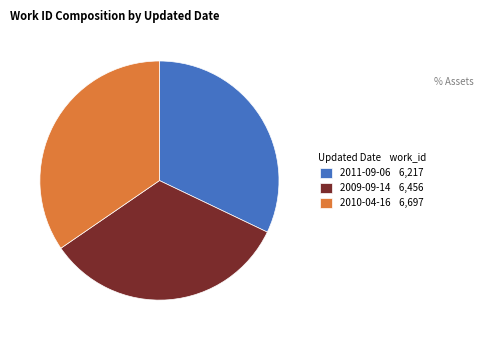

Combined, do 2009-09-14 6,456 and 2011-09-06 6,217 account for over 50%?

Yes